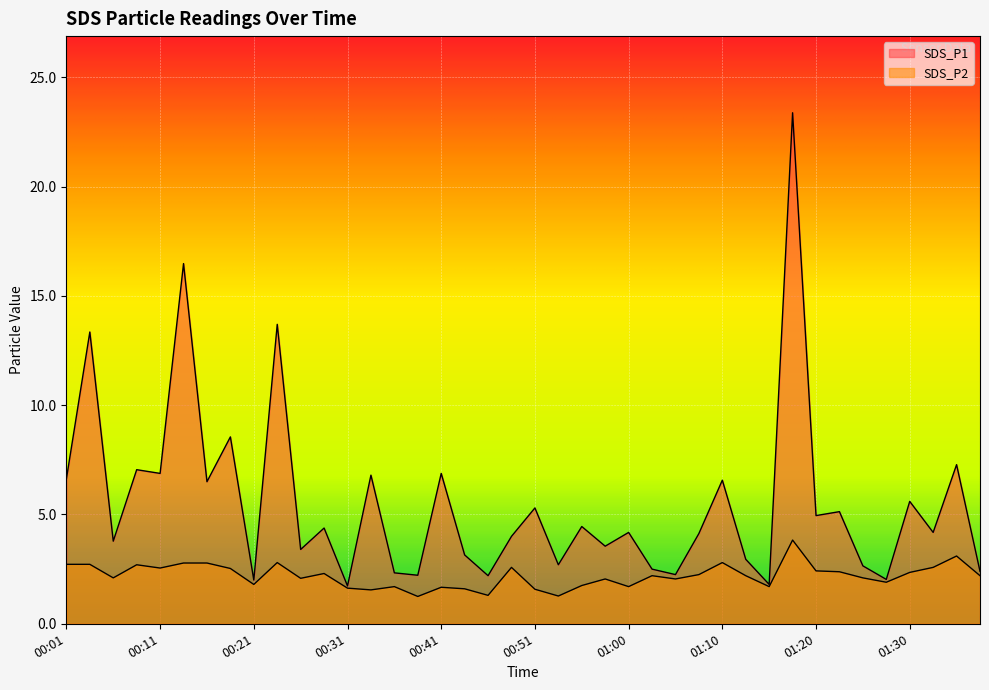

What are all the series names shown in the legend?

SDS_P1, SDS_P2